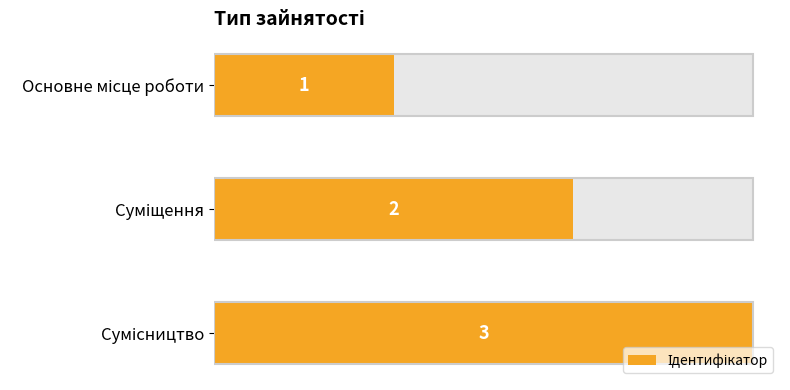

How many bars are there in total?

3